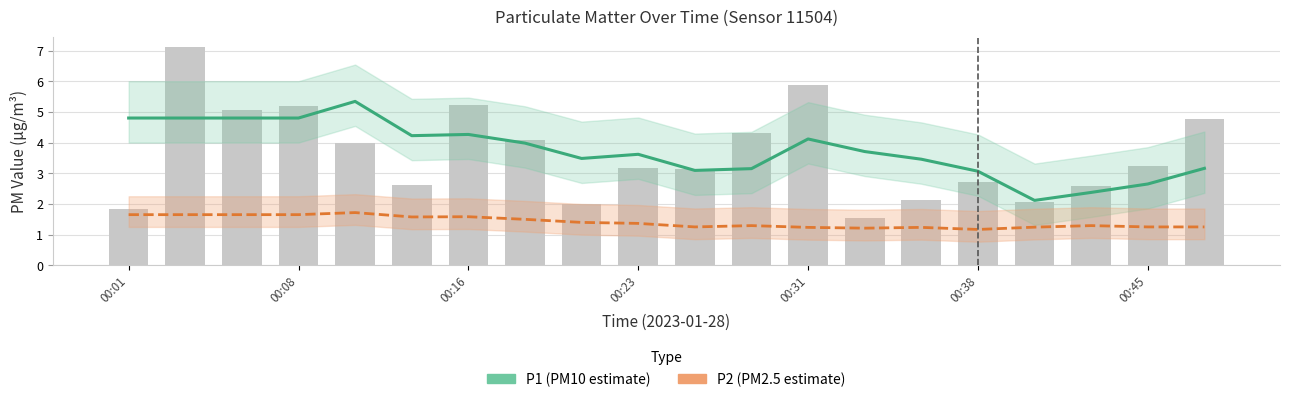

What is the total value across all series at 8?

6.9